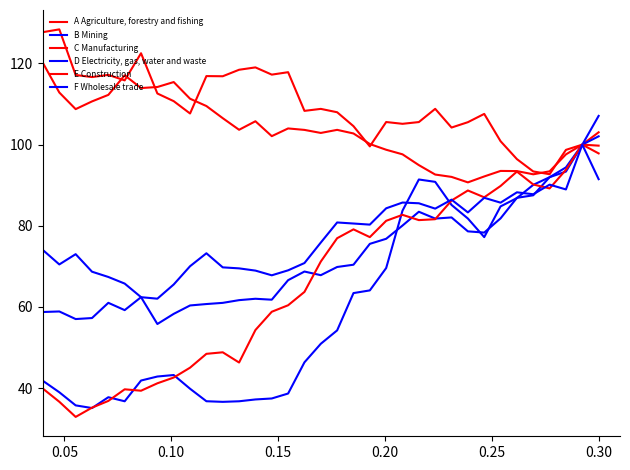

How many lines are shown in the chart?

6